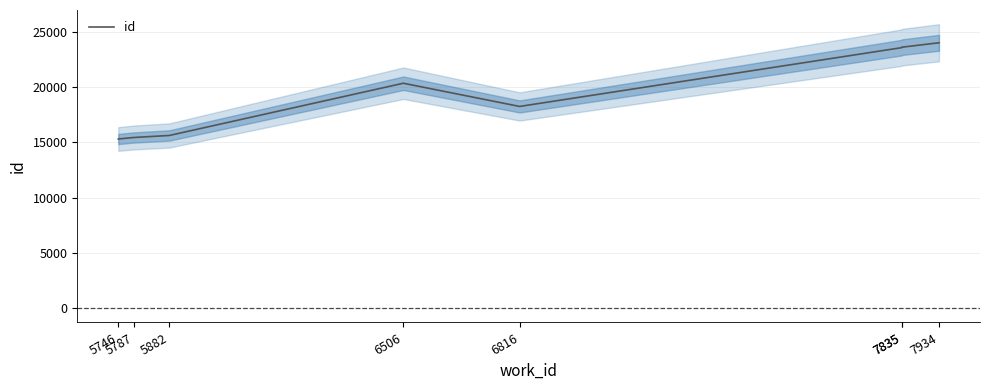

Which has a higher value, 7835 or 7835?

7835